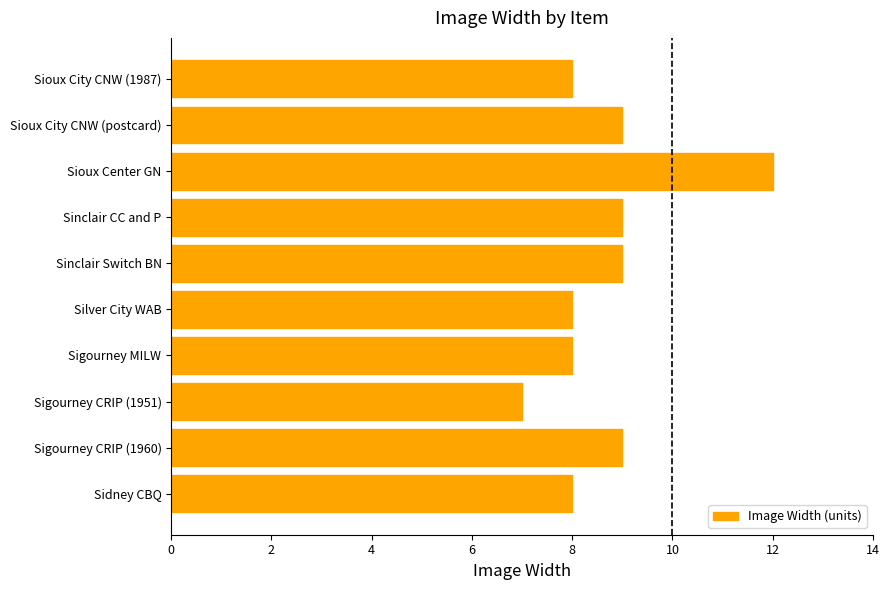

What is the greatest value displayed?

12